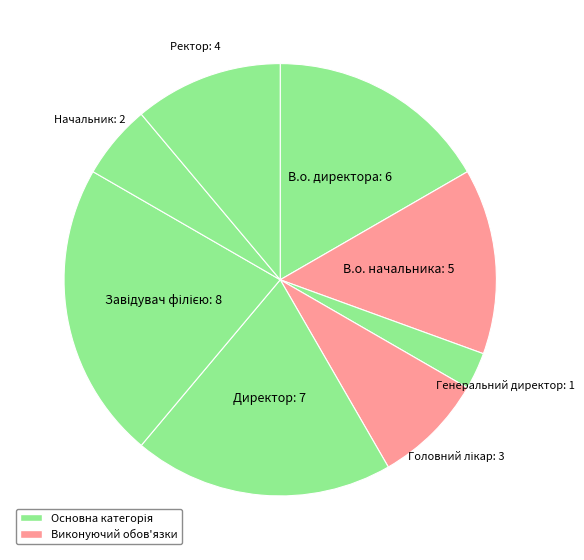

What is the smallest slice in the pie chart?

Генеральний директор